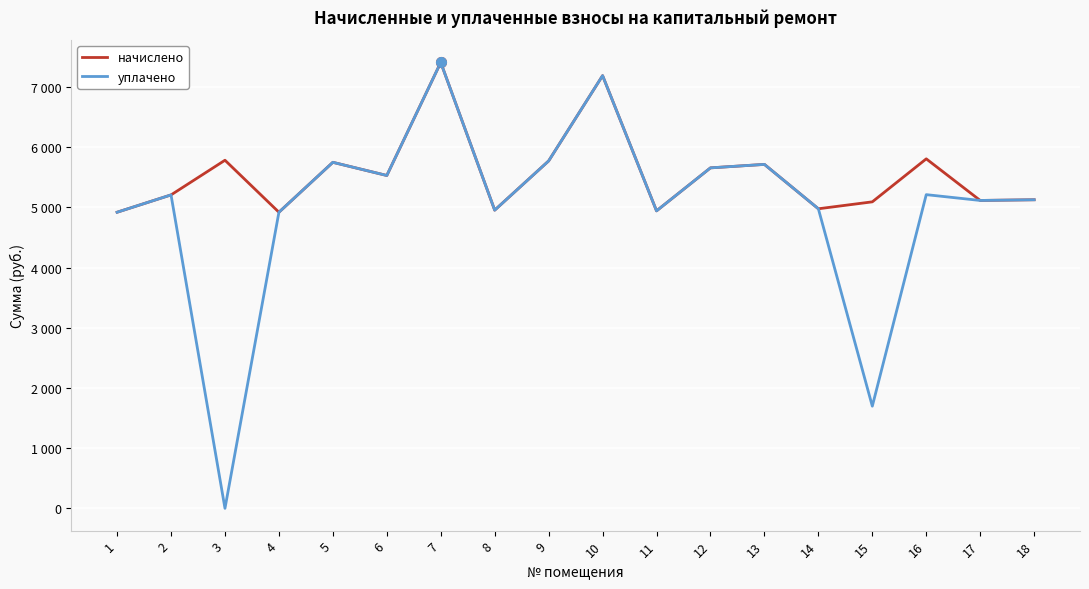

Is the value of уплачено at 17 greater than the value of начислено at 1?

Yes